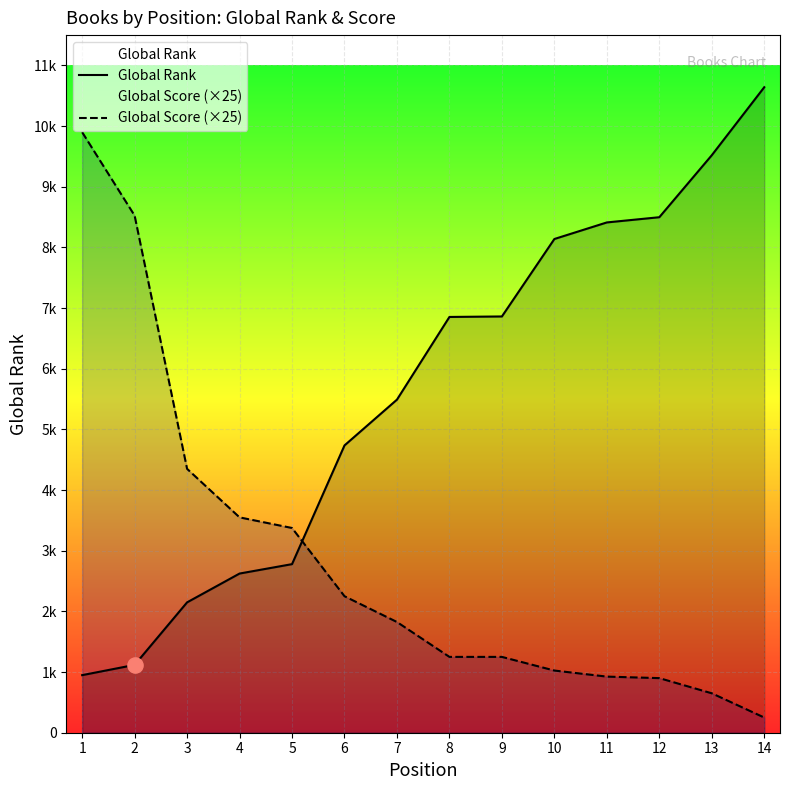

At how many categories does at least one series exceed 1847?

14